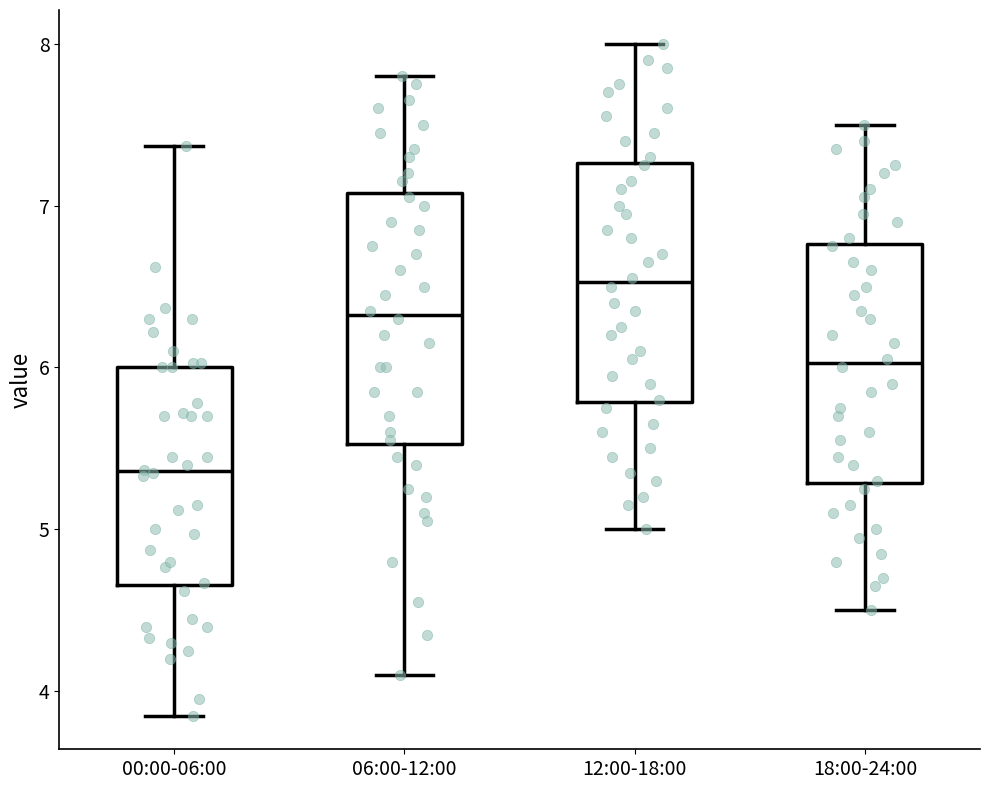

Which box's median line is the highest?

12:00-18:00